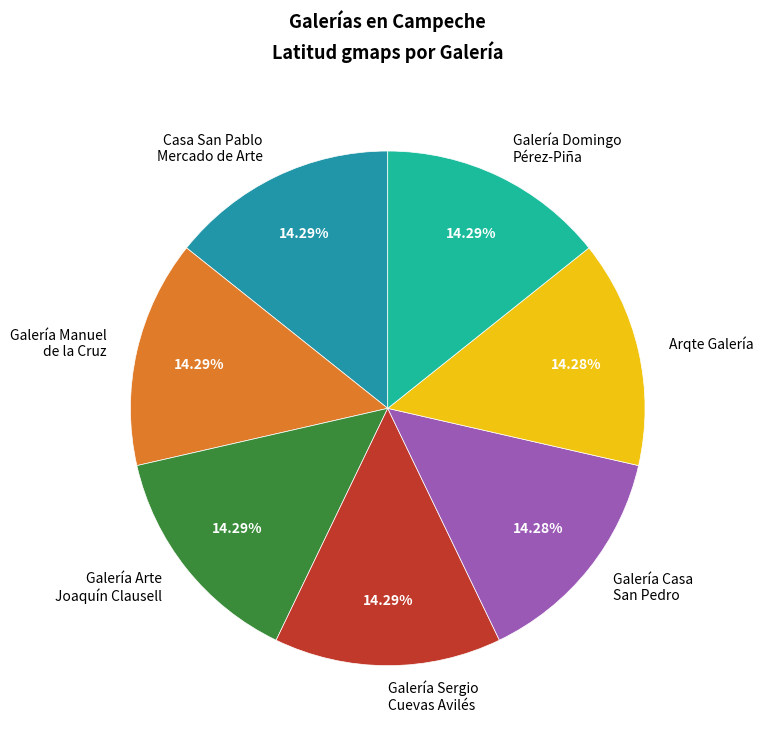

Do Galería Domingo Pérez-Piña and Galería Sergio Cuevas Avilés together represent more than half of the pie?

No